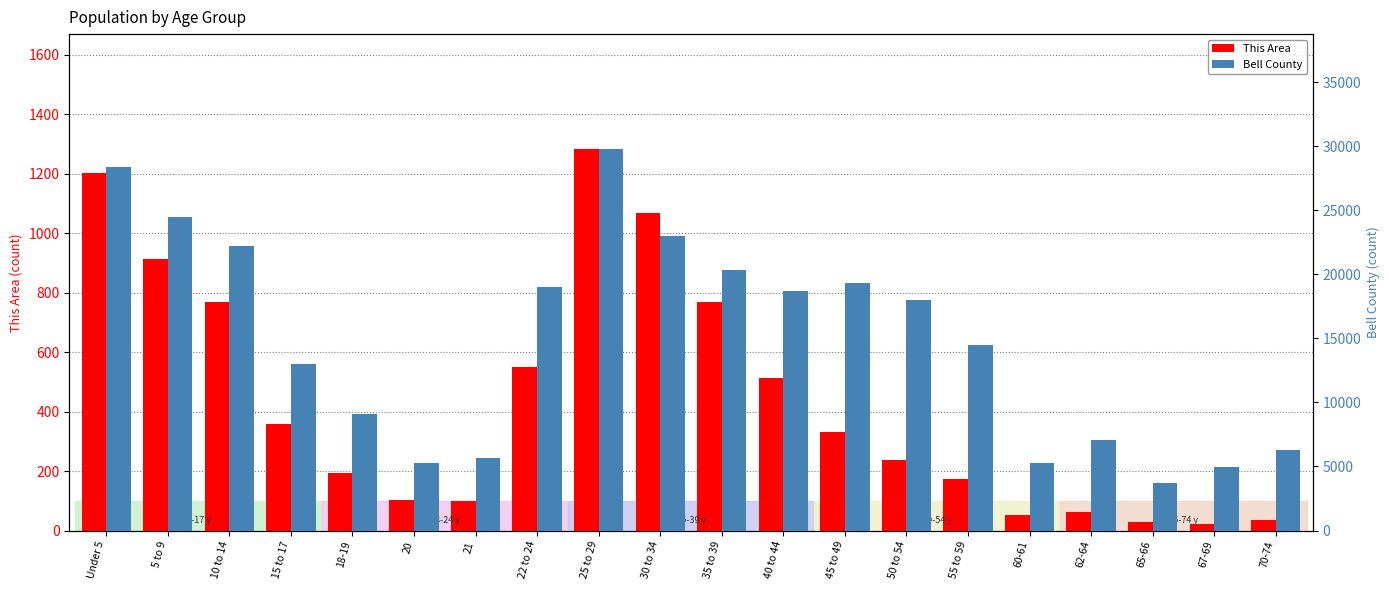

Reading left to right, extract all data points from this chart.

This Area: Under 5=1201	5 to 9=912	10 to 14=770	15 to 17=359	18-19=194	20=102	21=100	22 to 24=549	25 to 29=1284	30 to 34=1069	35 to 39=770	40 to 44=513	45 to 49=331	50 to 54=238	55 to 59=174	60-61=51	62-64=62	65-66=27	67-69=23	70-74=35
Bell County: Under 5=28365	5 to 9=24487	10 to 14=22232	15 to 17=13033	18-19=9083	20=5300	21=5682	22 to 24=19019	25 to 29=29816	30 to 34=23022	35 to 39=20308	40 to 44=18695	45 to 49=19336	50 to 54=17962	55 to 59=14522	60-61=5308	62-64=7062	65-66=3726	67-69=4987	70-74=6319